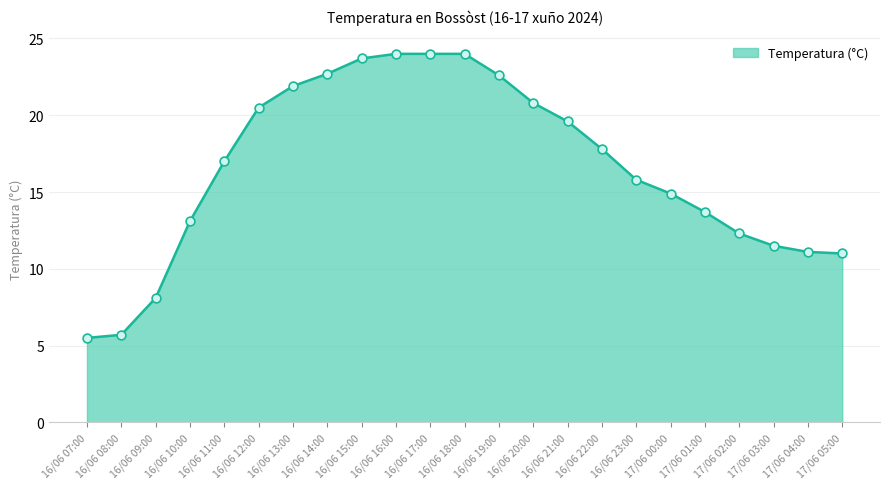

Between 16/06 14:00 and 16/06 22:00, which is larger?

16/06 14:00